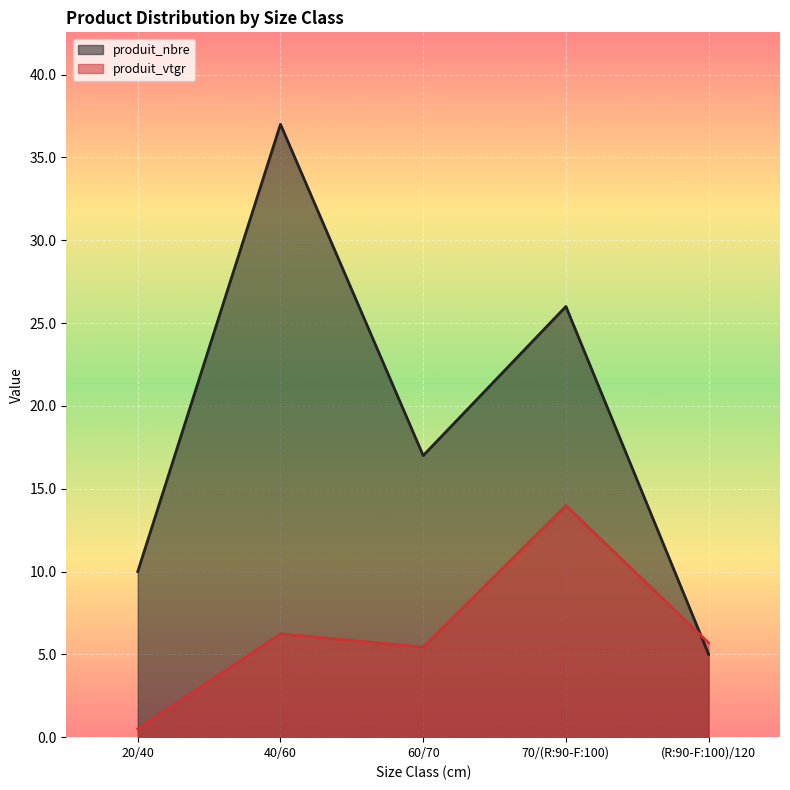

What are all the series names shown in the legend?

produit_nbre, produit_vtgr